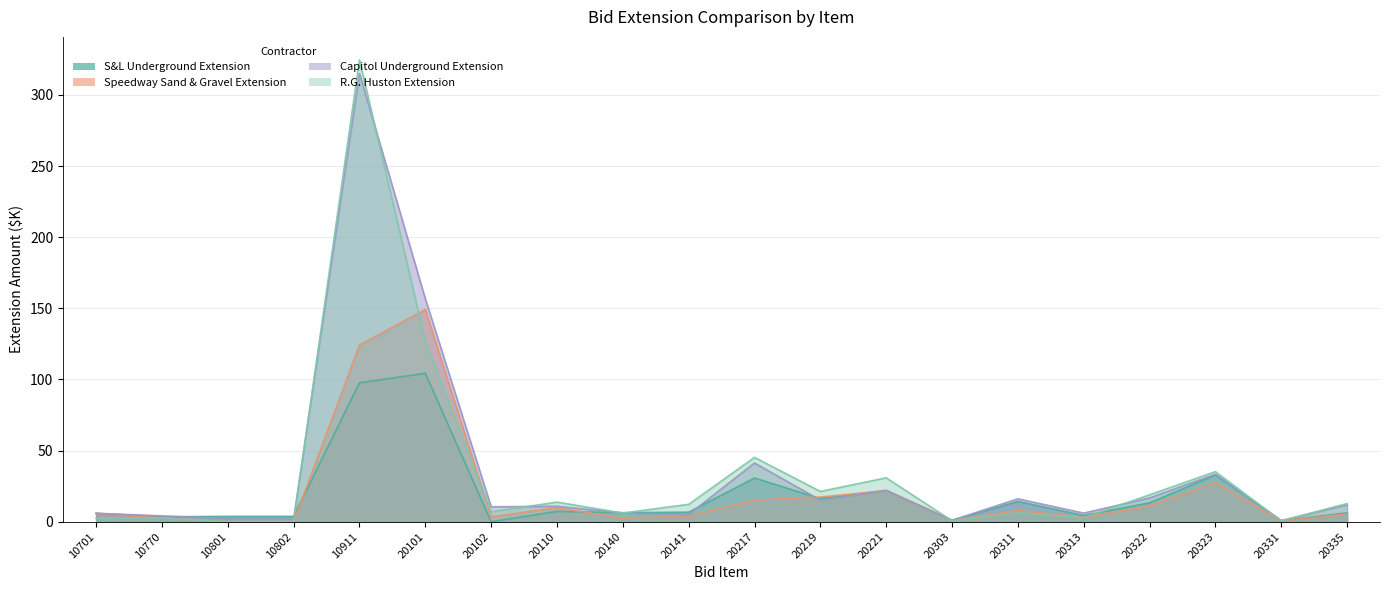

The Capitol Underground Extension series shows 9.5 at 20311. True or false?

False